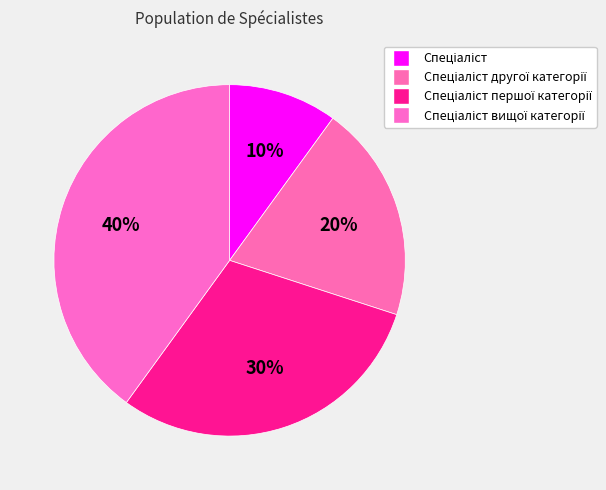

How many slices are in this pie chart?

4